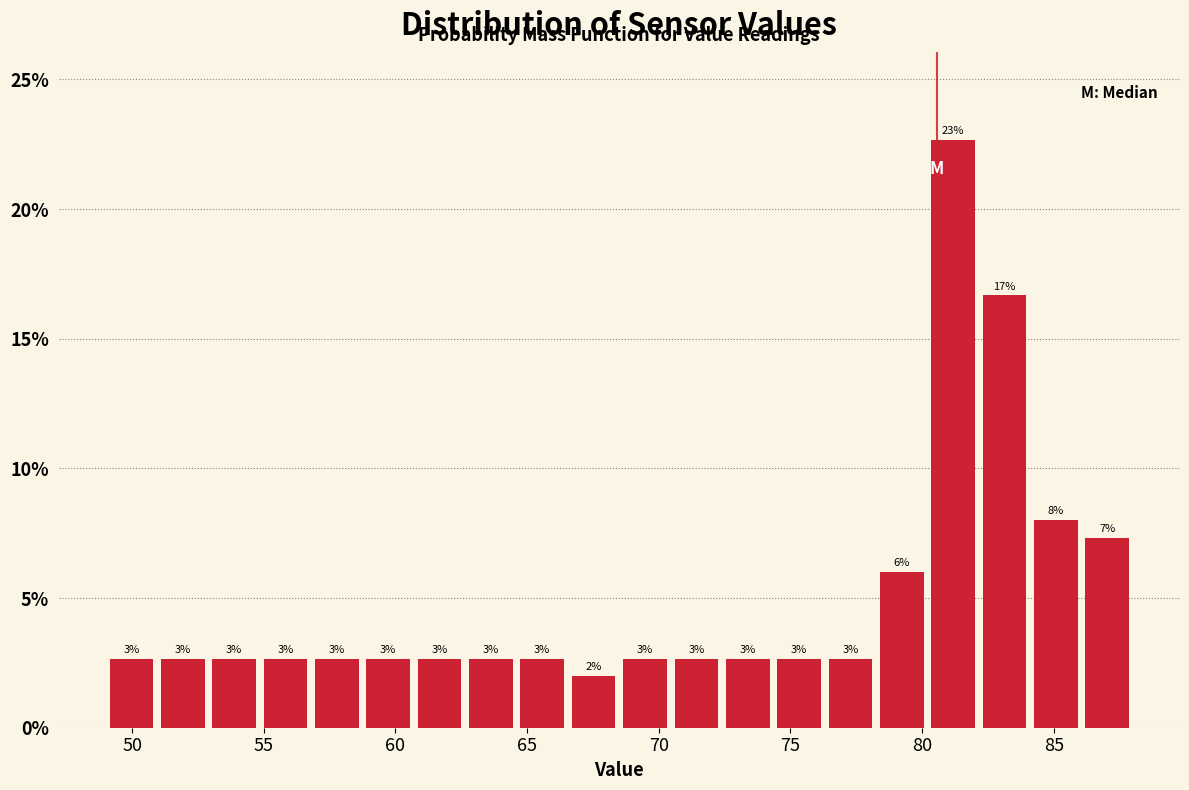

Around what value on the x-axis is the tallest bar? Give the approximate position of its centre, as read against the axis.

81.0